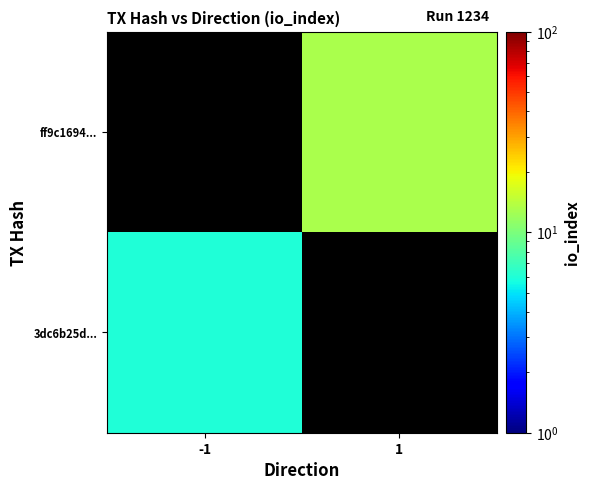

Which category has the highest value across all series?

1